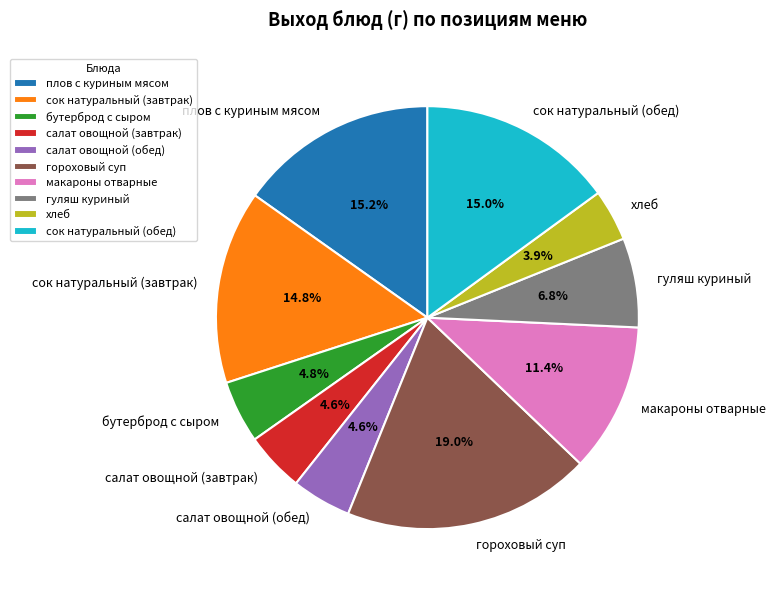

To the nearest percent, what percentage of the pie is салат овощной (обед)?

5%